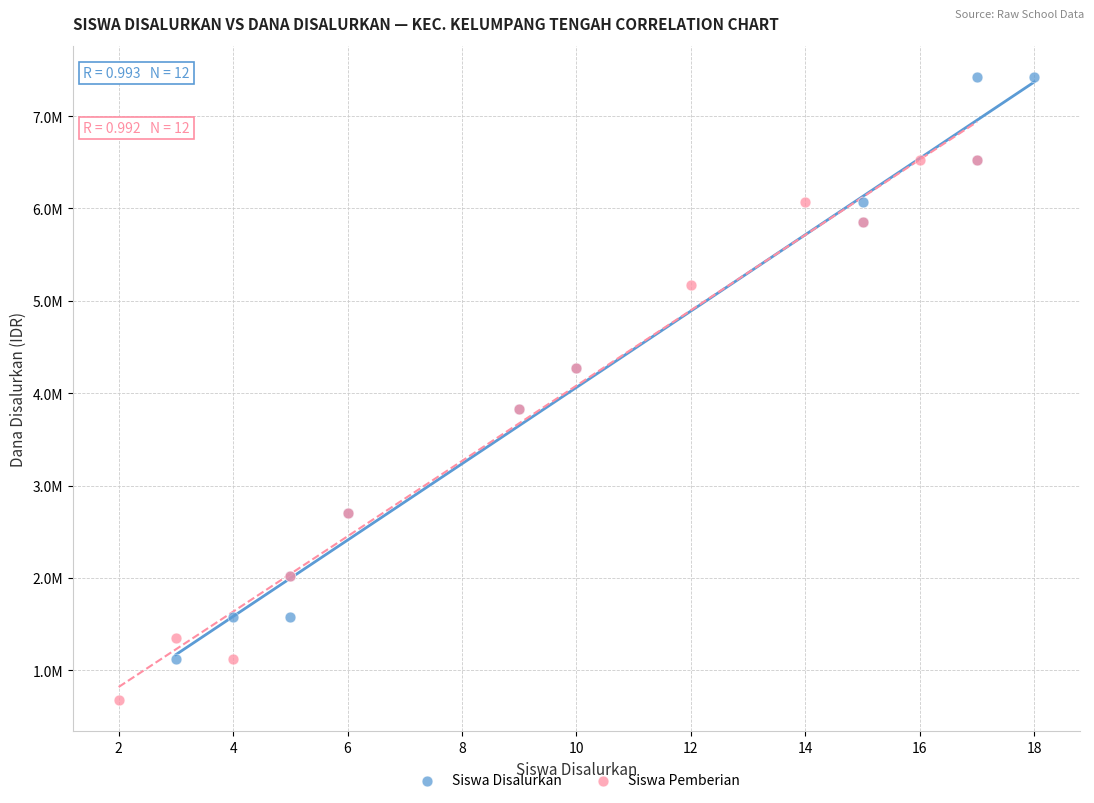

Which series has the largest Y range (max minus min)?

Siswa Disalurkan